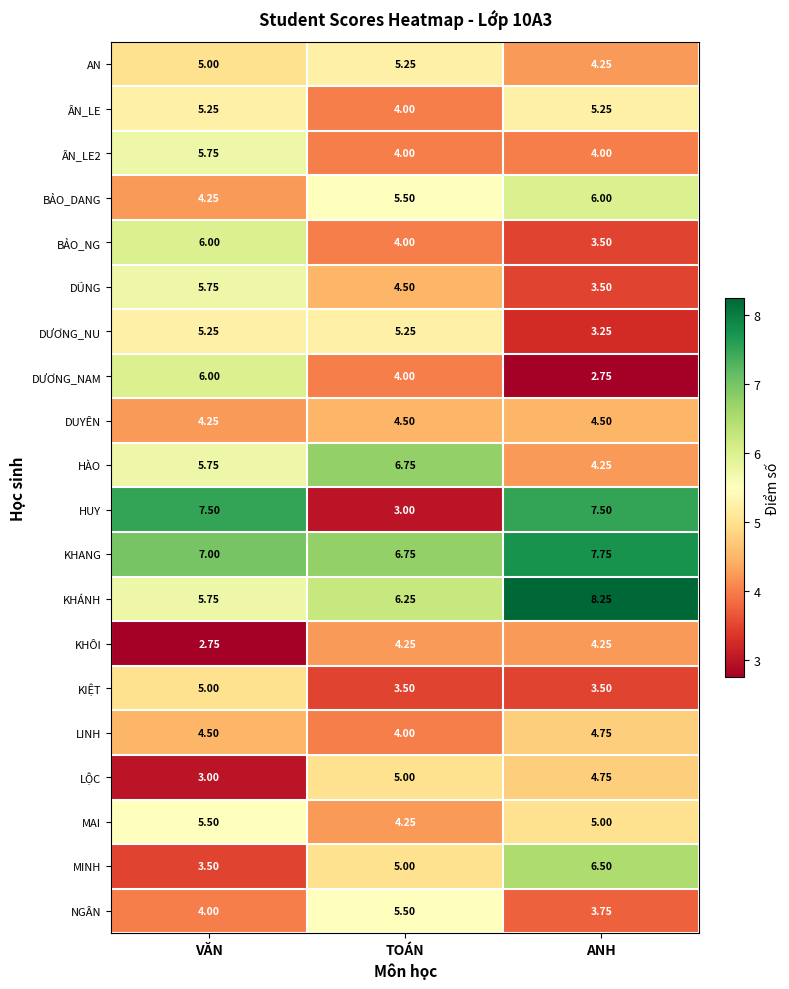

How many distinct data groups are displayed?

20